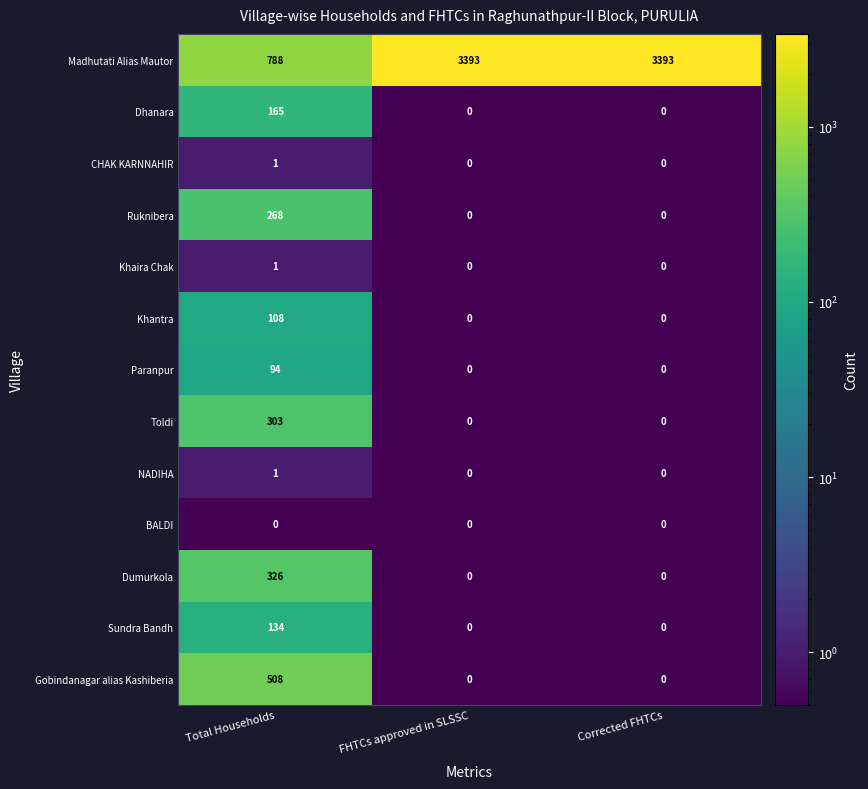

At how many categories does at least one series exceed 3045?

2